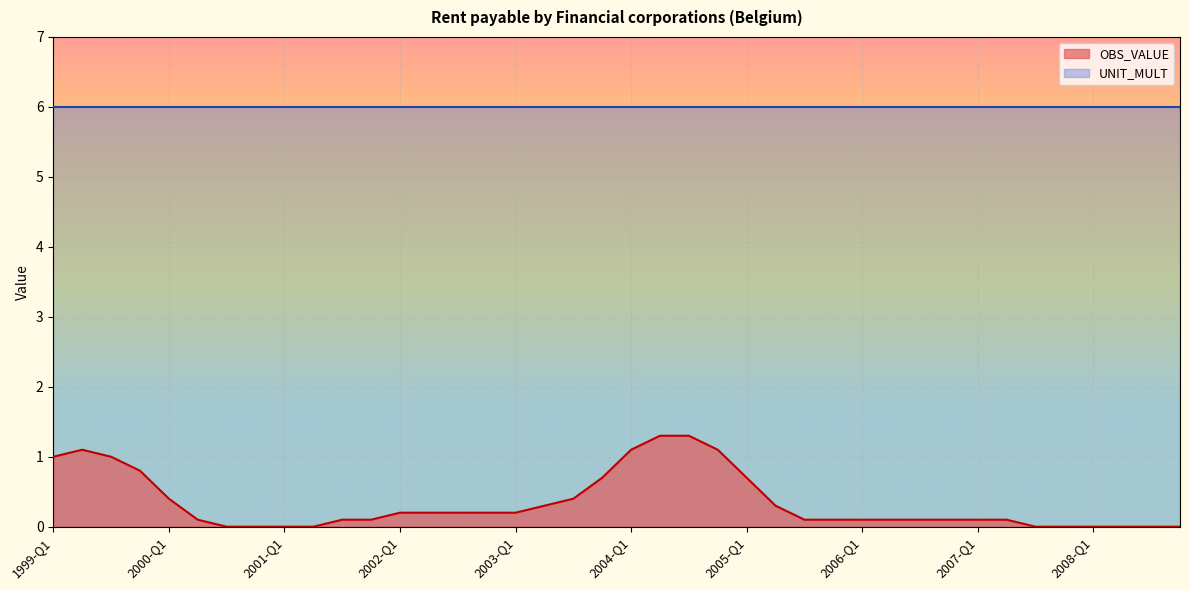

How many values are above zero?

30